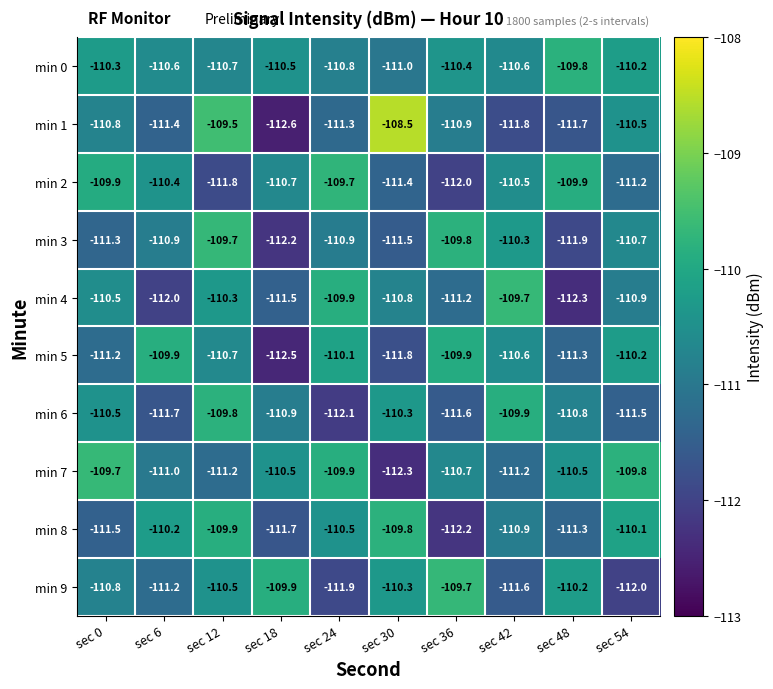

Which category has the highest value across all series?

sec 30